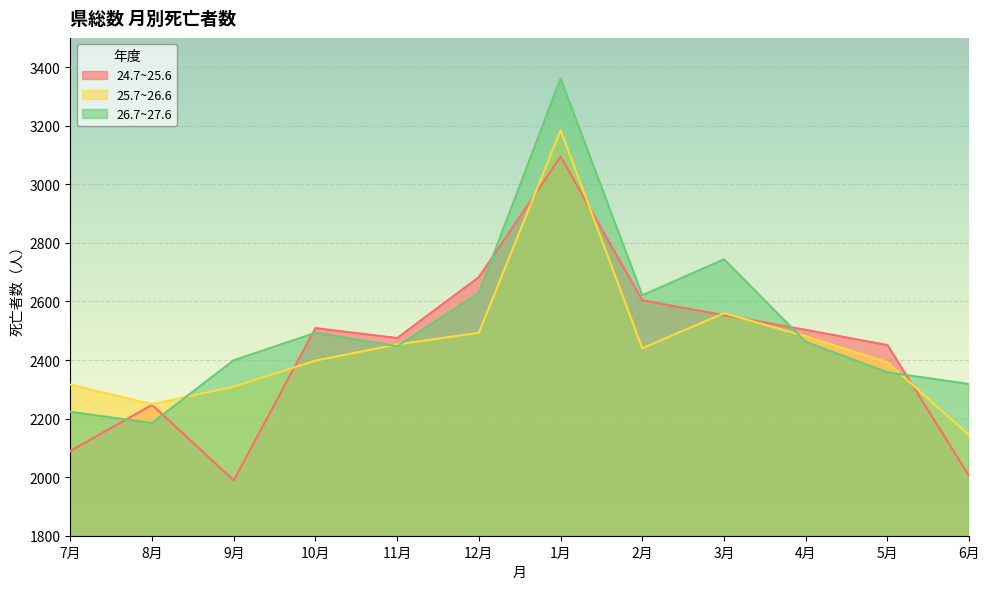

Rank the series by their maximum value, from lowest to highest.

24.7~25.6, 25.7~26.6, 26.7~27.6